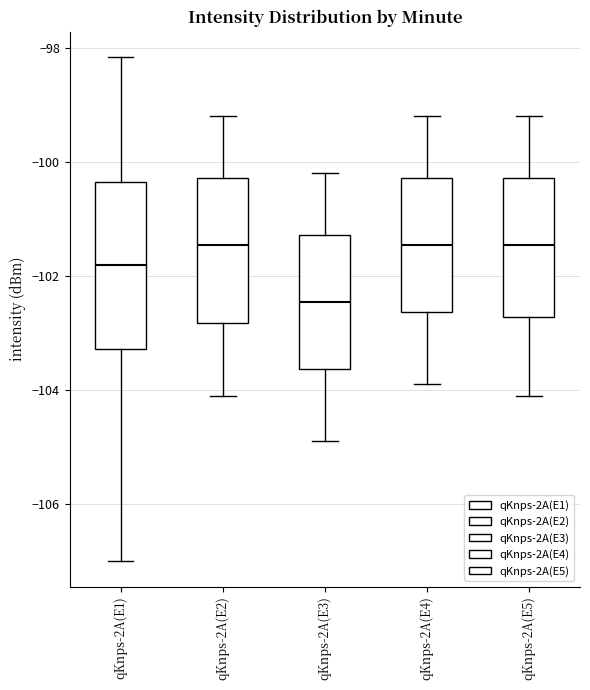

Where does the lower whisker of the box for qKnps-2A(E2) end on the y-axis? The values are not printed on the chart, so give them approximately, as read against the axis.

-104.0